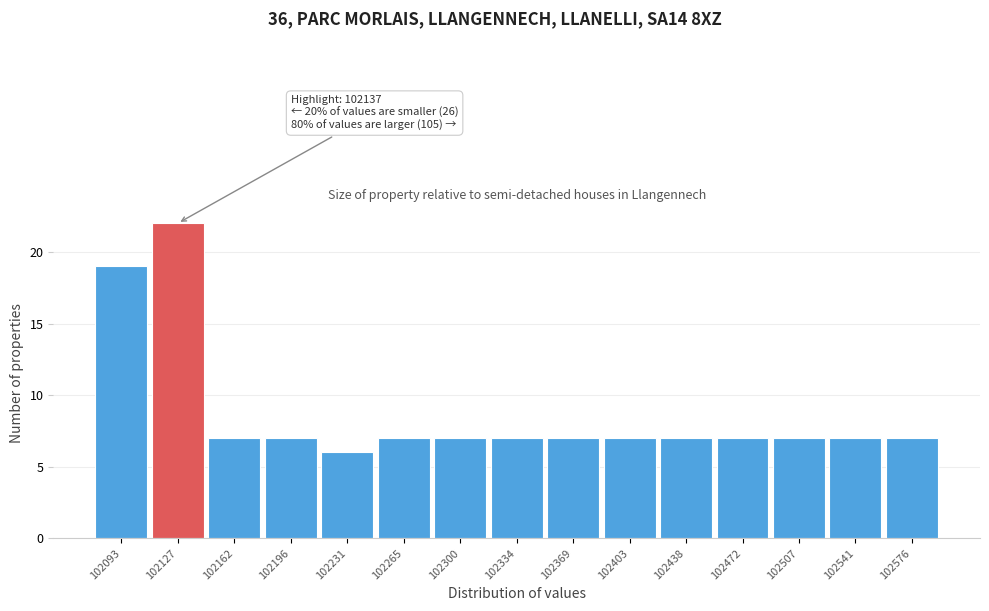

Reading left to right, extract all data points from this chart.

102093=19	102127=22	102162=7	102196=7	102231=6	102265=7	102300=7	102334=7	102369=7	102403=7	102438=7	102472=7	102507=7	102541=7	102576=7